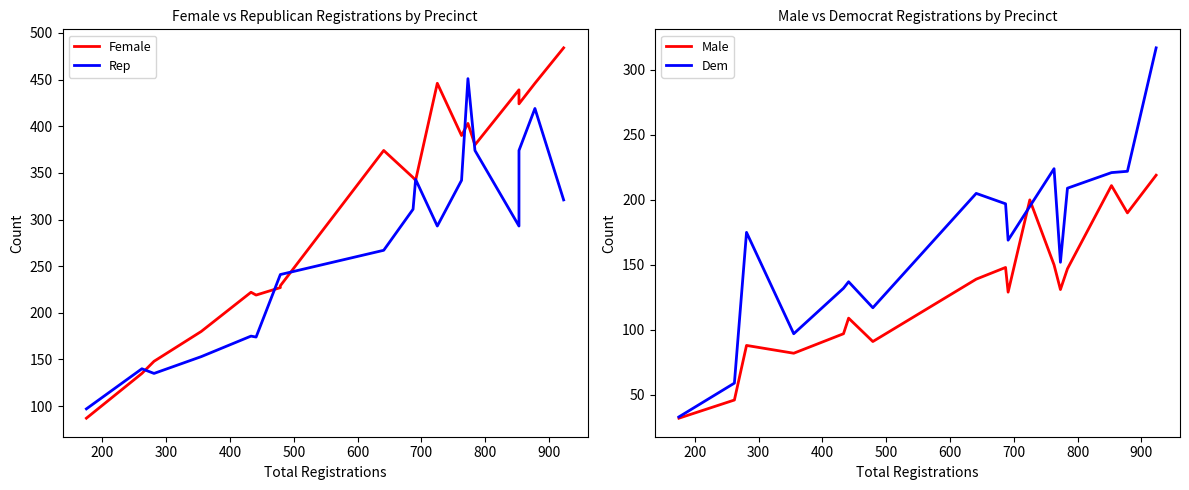

Rank the series by their maximum value, from lowest to highest.

Male, Dem, Rep, Female